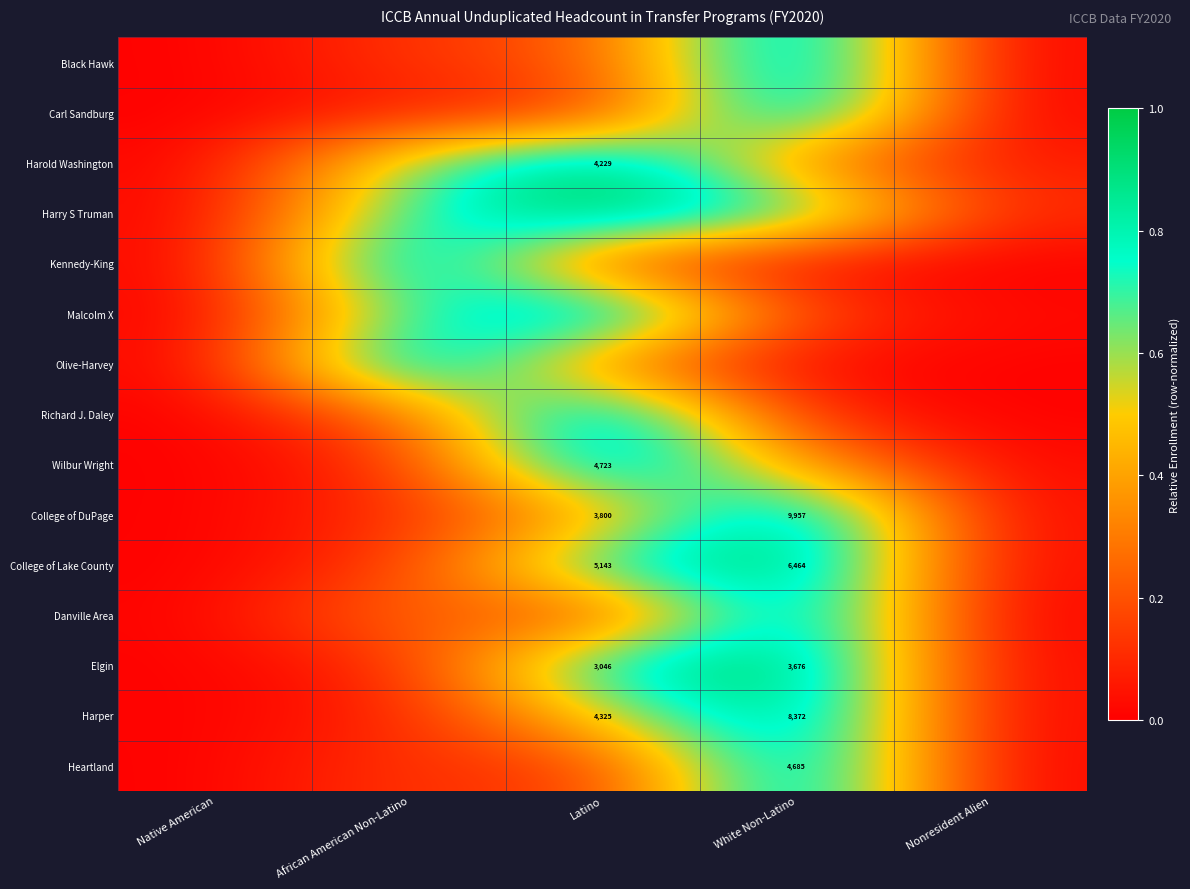

The College of Lake County series shows 1.0 at White Non-Latino. True or false?

True